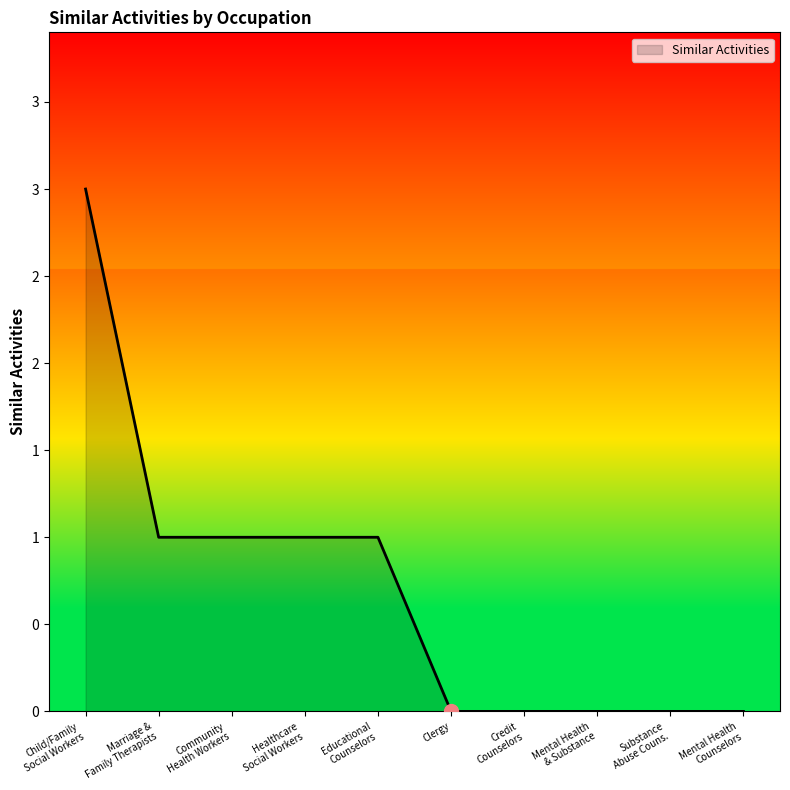

Does the chart display data point markers on the line(s)?

No